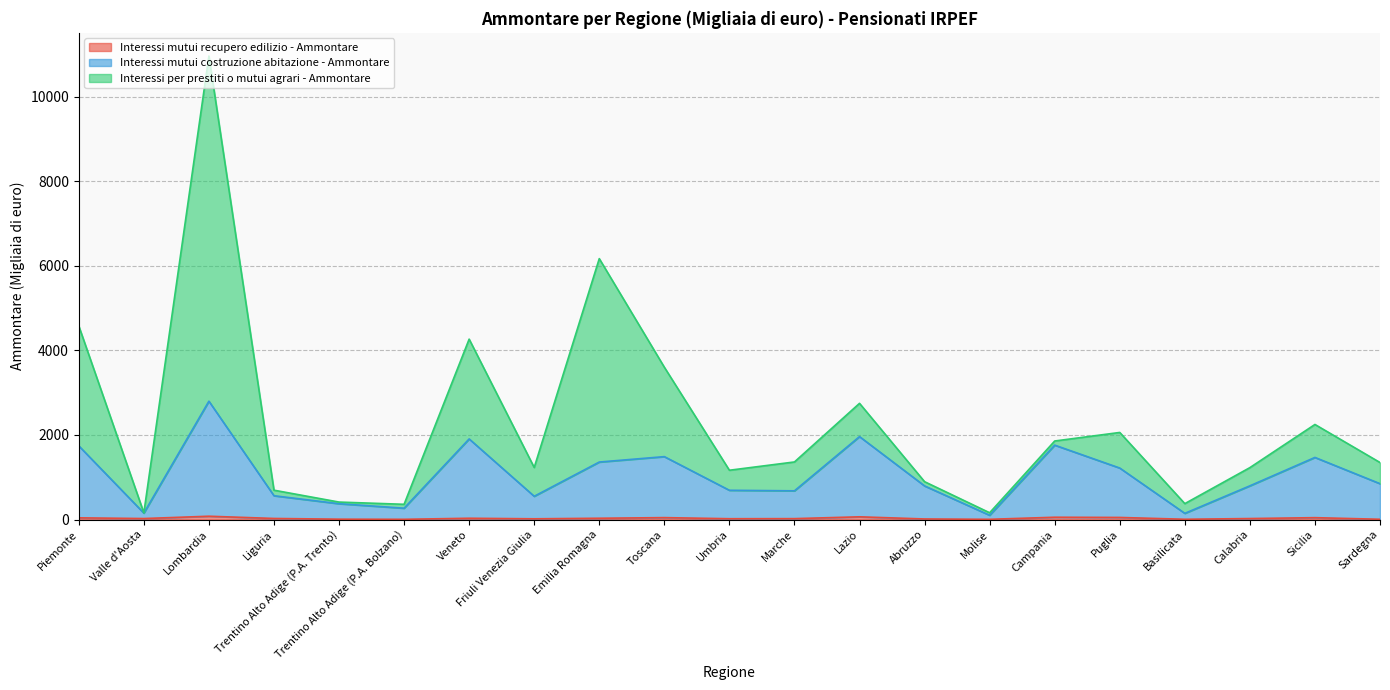

Is the value of Interessi mutui costruzione abitazione - Ammontare at Veneto greater than the value of Interessi mutui recupero edilizio - Ammontare at Molise?

Yes